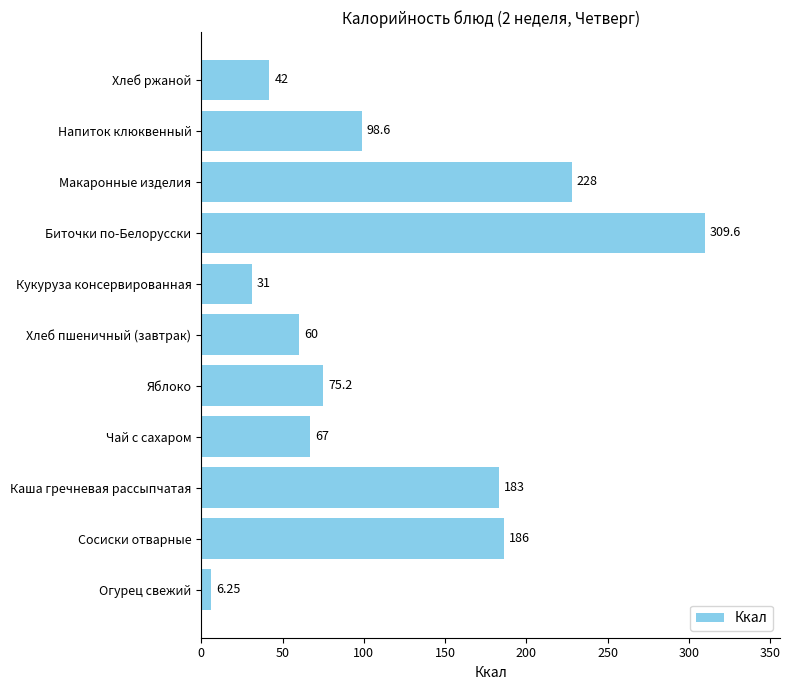

Rank the categories by value from lowest to highest.

Огурец свежий, Кукуруза консервированная, Хлеб ржаной, Хлеб пшеничный (завтрак), Чай с сахаром, Яблоко, Напиток клюквенный, Каша гречневая рассыпчатая, Сосиски отварные, Макаронные изделия, Биточки по-Белорусски